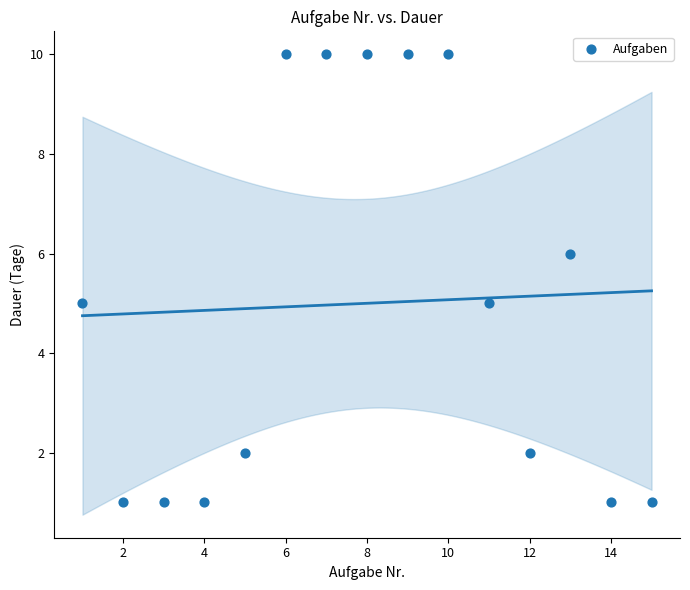

What is the range of Y values (max minus min)?

9